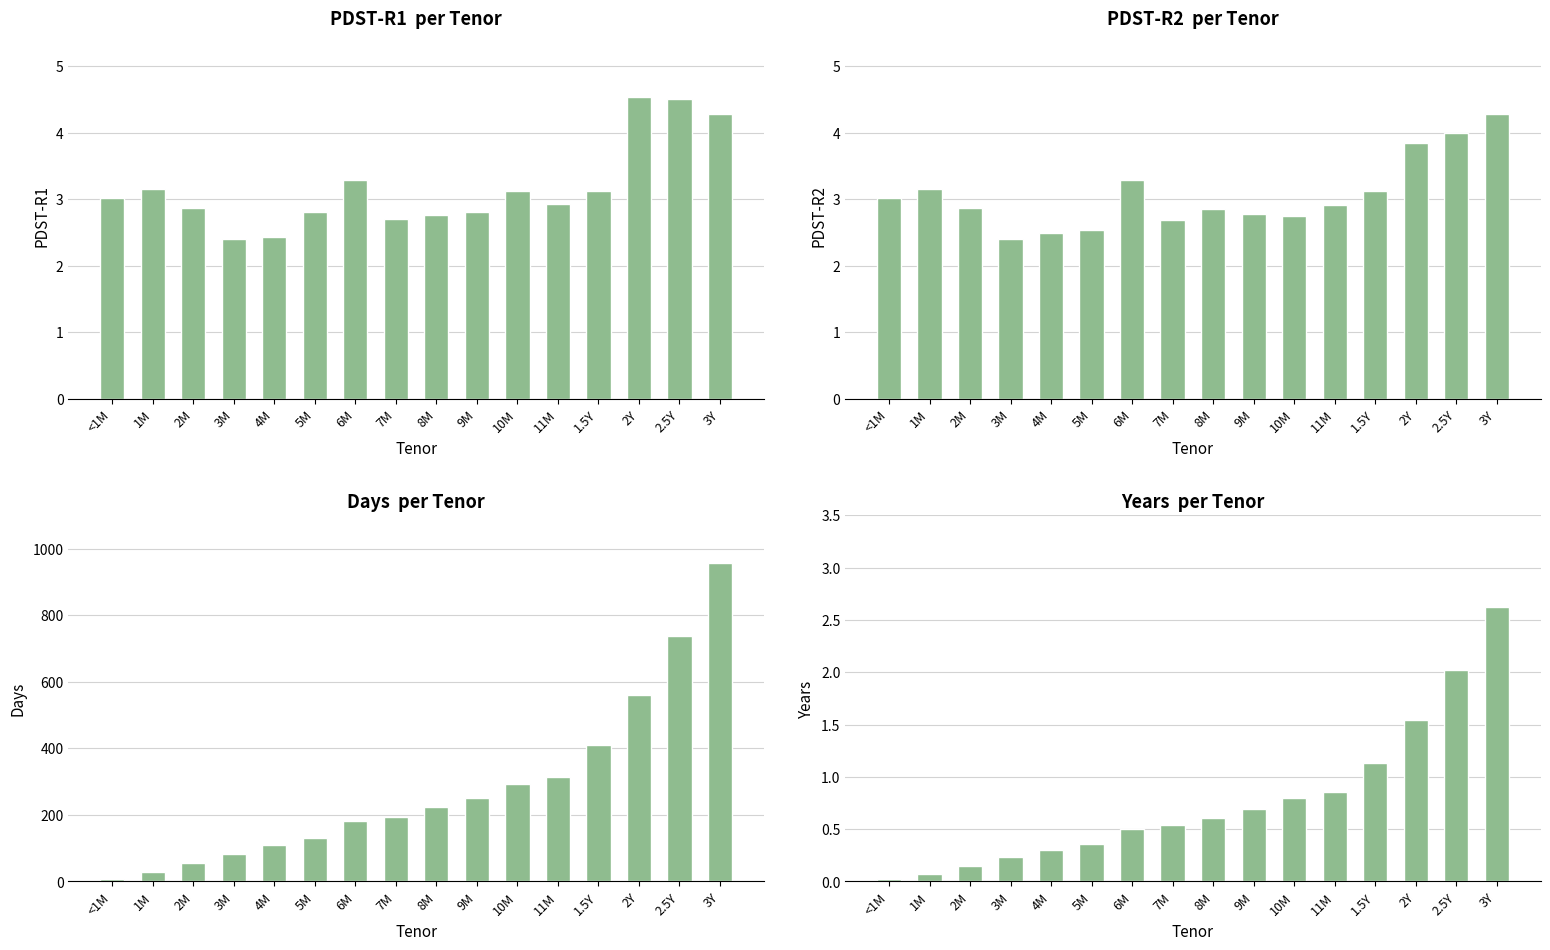

At which category does the chart reach its peak across all series?

3Y